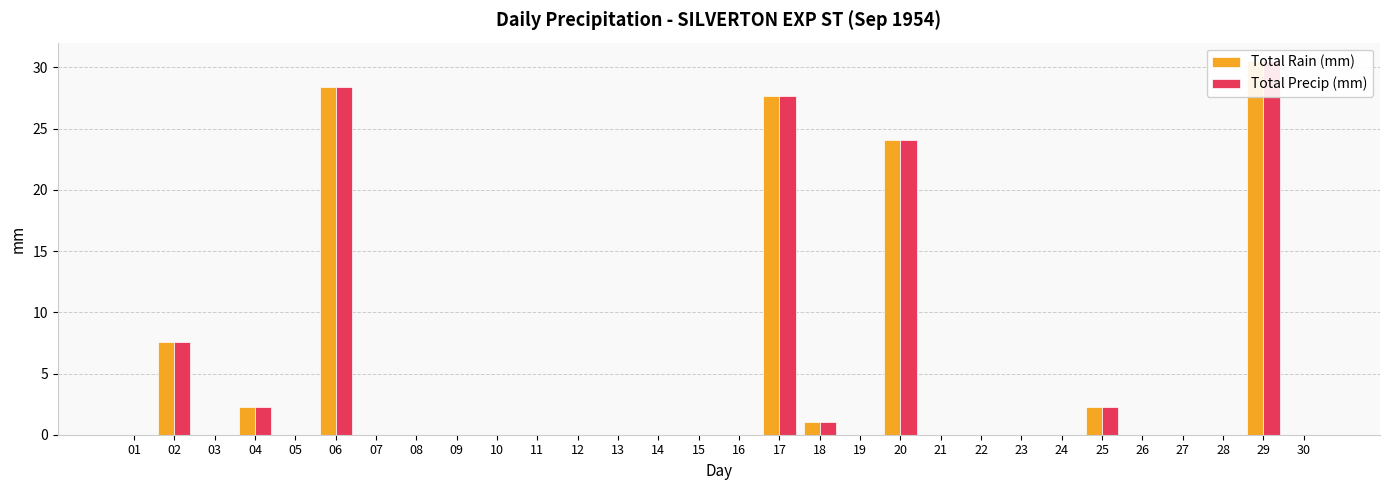

At 07, list the series in order from smallest to largest.

Total Rain (mm), Total Precip (mm)